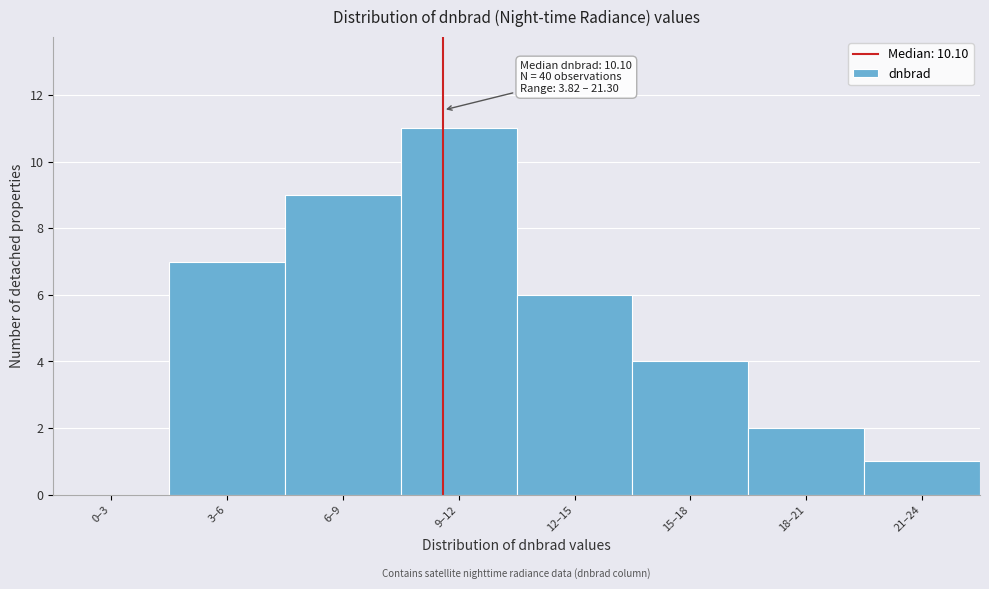

Reading left to right, extract all data points from this chart.

0–3=0	3–6=7	6–9=9	9–12=11	12–15=6	15–18=4	18–21=2	21–24=1